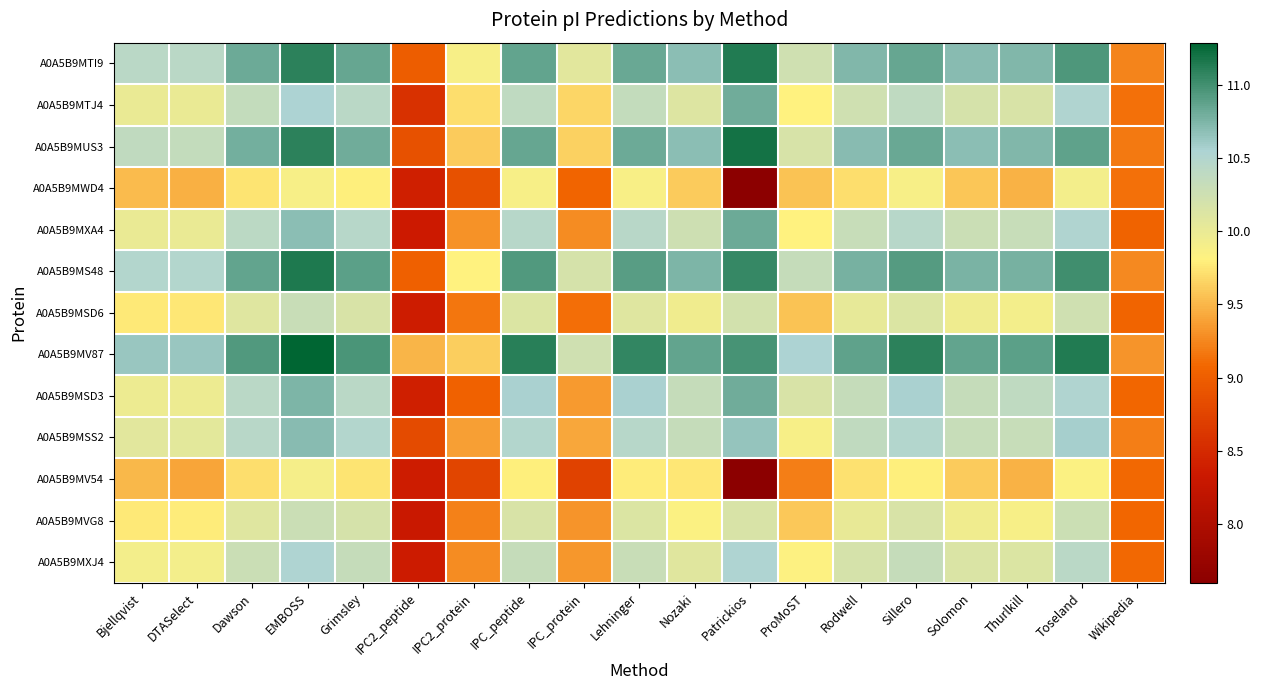

Reading right to left, extract all data points from this chart.

A0A5B9MTI9: Wikipedia=9.2	Toseland=10.9	Thurlkill=10.7	Solomon=10.7	Sillero=10.8	Rodwell=10.7	ProMoST=10.2	Patrickios=11.1	Nozaki=10.7	Lehninger=10.8	IPC_protein=10.1	IPC_peptide=10.9	IPC2_protein=9.9	IPC2_peptide=9.0	Grimsley=10.8	EMBOSS=11.1	Dawson=10.8	DTASelect=10.4	Bjellqvist=10.4
A0A5B9MTJ4: Wikipedia=9.1	Toseland=10.5	Thurlkill=10.2	Solomon=10.2	Sillero=10.4	Rodwell=10.2	ProMoST=9.8	Patrickios=10.8	Nozaki=10.1	Lehninger=10.3	IPC_protein=9.7	IPC_peptide=10.4	IPC2_protein=9.7	IPC2_peptide=8.6	Grimsley=10.4	EMBOSS=10.5	Dawson=10.3	DTASelect=10.0	Bjellqvist=10.0
A0A5B9MUS3: Wikipedia=9.2	Toseland=10.9	Thurlkill=10.7	Solomon=10.7	Sillero=10.8	Rodwell=10.7	ProMoST=10.2	Patrickios=11.2	Nozaki=10.7	Lehninger=10.8	IPC_protein=9.6	IPC_peptide=10.8	IPC2_protein=9.6	IPC2_peptide=8.9	Grimsley=10.8	EMBOSS=11.1	Dawson=10.8	DTASelect=10.3	Bjellqvist=10.4
A0A5B9MWD4: Wikipedia=9.1	Toseland=9.9	Thurlkill=9.5	Solomon=9.6	Sillero=9.9	Rodwell=9.7	ProMoST=9.6	Patrickios=7.6	Nozaki=9.6	Lehninger=9.9	IPC_protein=9.1	IPC_peptide=9.9	IPC2_protein=8.9	IPC2_peptide=8.4	Grimsley=9.8	EMBOSS=9.9	Dawson=9.7	DTASelect=9.5	Bjellqvist=9.5
A0A5B9MXA4: Wikipedia=9.0	Toseland=10.5	Thurlkill=10.3	Solomon=10.3	Sillero=10.5	Rodwell=10.3	ProMoST=9.8	Patrickios=10.8	Nozaki=10.3	Lehninger=10.4	IPC_protein=9.3	IPC_peptide=10.5	IPC2_protein=9.3	IPC2_peptide=8.3	Grimsley=10.5	EMBOSS=10.7	Dawson=10.4	DTASelect=10.0	Bjellqvist=10.0
A0A5B9MS48: Wikipedia=9.3	Toseland=11.0	Thurlkill=10.8	Solomon=10.8	Sillero=10.9	Rodwell=10.8	ProMoST=10.3	Patrickios=11.1	Nozaki=10.7	Lehninger=10.9	IPC_protein=10.2	IPC_peptide=10.9	IPC2_protein=9.8	IPC2_peptide=9.0	Grimsley=10.9	EMBOSS=11.2	Dawson=10.9	DTASelect=10.5	Bjellqvist=10.5
A0A5B9MSD6: Wikipedia=9.1	Toseland=10.2	Thurlkill=9.9	Solomon=10.0	Sillero=10.1	Rodwell=10.0	ProMoST=9.6	Patrickios=10.2	Nozaki=9.9	Lehninger=10.1	IPC_protein=9.1	IPC_peptide=10.1	IPC2_protein=9.2	IPC2_peptide=8.4	Grimsley=10.2	EMBOSS=10.3	Dawson=10.1	DTASelect=9.8	Bjellqvist=9.8
A0A5B9MV87: Wikipedia=9.3	Toseland=11.1	Thurlkill=10.9	Solomon=10.9	Sillero=11.1	Rodwell=10.9	ProMoST=10.5	Patrickios=11.0	Nozaki=10.9	Lehninger=11.1	IPC_protein=10.2	IPC_peptide=11.1	IPC2_protein=9.6	IPC2_peptide=9.5	Grimsley=11.0	EMBOSS=11.3	Dawson=10.9	DTASelect=10.6	Bjellqvist=10.6
A0A5B9MSD3: Wikipedia=9.1	Toseland=10.5	Thurlkill=10.4	Solomon=10.3	Sillero=10.6	Rodwell=10.3	ProMoST=10.2	Patrickios=10.8	Nozaki=10.3	Lehninger=10.6	IPC_protein=9.4	IPC_peptide=10.6	IPC2_protein=9.0	IPC2_peptide=8.4	Grimsley=10.4	EMBOSS=10.7	Dawson=10.4	DTASelect=10.0	Bjellqvist=10.0
A0A5B9MSS2: Wikipedia=9.2	Toseland=10.6	Thurlkill=10.3	Solomon=10.3	Sillero=10.5	Rodwell=10.4	ProMoST=9.9	Patrickios=10.6	Nozaki=10.3	Lehninger=10.5	IPC_protein=9.4	IPC_peptide=10.5	IPC2_protein=9.4	IPC2_peptide=8.8	Grimsley=10.5	EMBOSS=10.7	Dawson=10.4	DTASelect=10.1	Bjellqvist=10.1
A0A5B9MV54: Wikipedia=9.1	Toseland=9.8	Thurlkill=9.5	Solomon=9.6	Sillero=9.8	Rodwell=9.7	ProMoST=9.2	Patrickios=7.6	Nozaki=9.8	Lehninger=9.8	IPC_protein=8.7	IPC_peptide=9.8	IPC2_protein=8.8	IPC2_peptide=8.4	Grimsley=9.7	EMBOSS=9.9	Dawson=9.7	DTASelect=9.4	Bjellqvist=9.5
A0A5B9MVG8: Wikipedia=9.1	Toseland=10.3	Thurlkill=9.9	Solomon=9.9	Sillero=10.2	Rodwell=10.0	ProMoST=9.6	Patrickios=10.2	Nozaki=9.8	Lehninger=10.1	IPC_protein=9.3	IPC_peptide=10.2	IPC2_protein=9.2	IPC2_peptide=8.3	Grimsley=10.2	EMBOSS=10.3	Dawson=10.1	DTASelect=9.8	Bjellqvist=9.8
A0A5B9MXJ4: Wikipedia=9.1	Toseland=10.4	Thurlkill=10.1	Solomon=10.1	Sillero=10.3	Rodwell=10.2	ProMoST=9.8	Patrickios=10.5	Nozaki=10.1	Lehninger=10.3	IPC_protein=9.3	IPC_peptide=10.3	IPC2_protein=9.3	IPC2_peptide=8.4	Grimsley=10.3	EMBOSS=10.5	Dawson=10.3	DTASelect=9.9	Bjellqvist=9.9